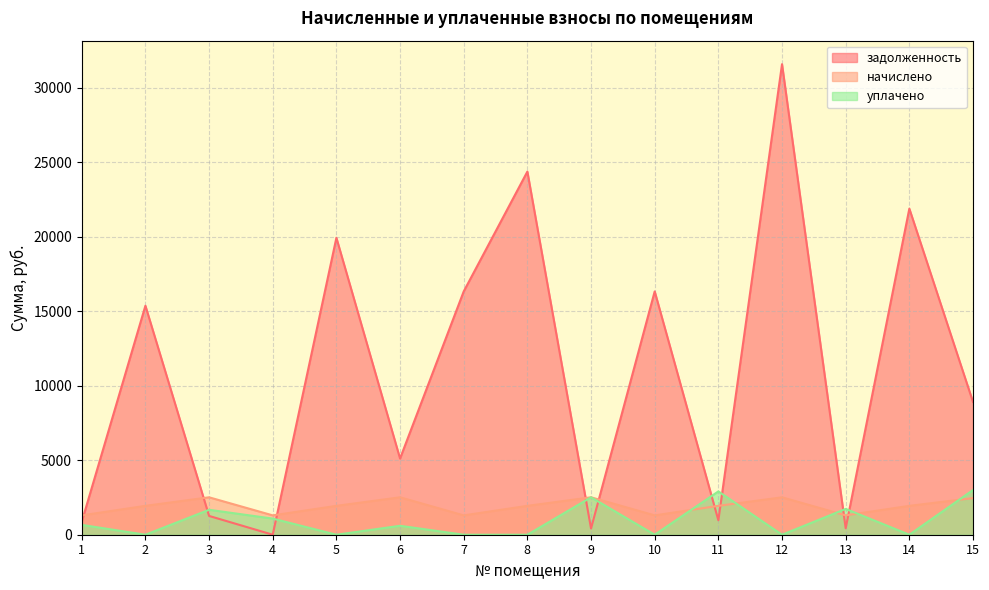

True or false: уплачено has more than 0 interior local peaks.

True